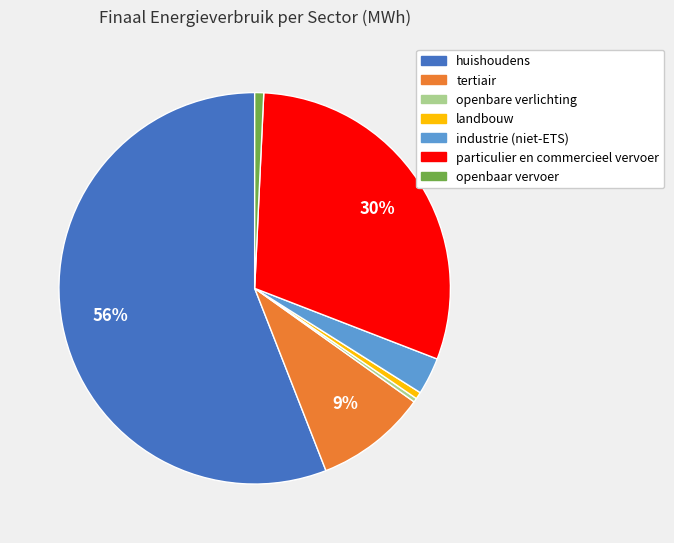

Combined, do huishoudens and landbouw account for over 50%?

Yes